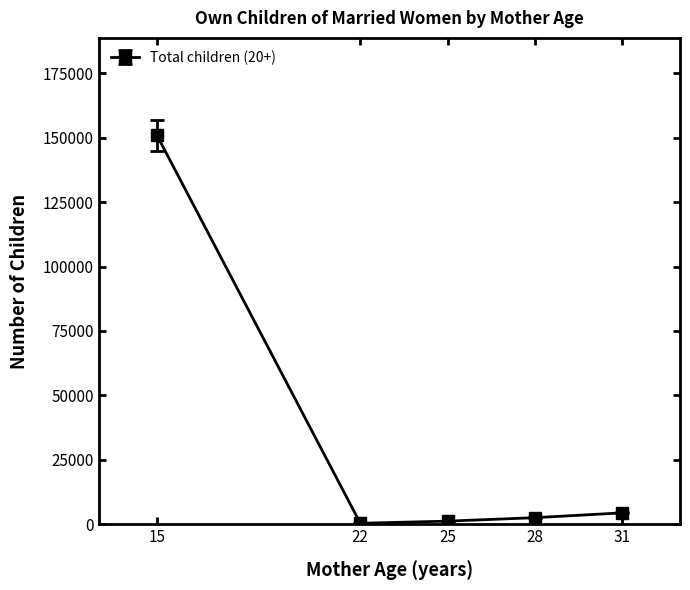

Count the number of data series in this chart.

1